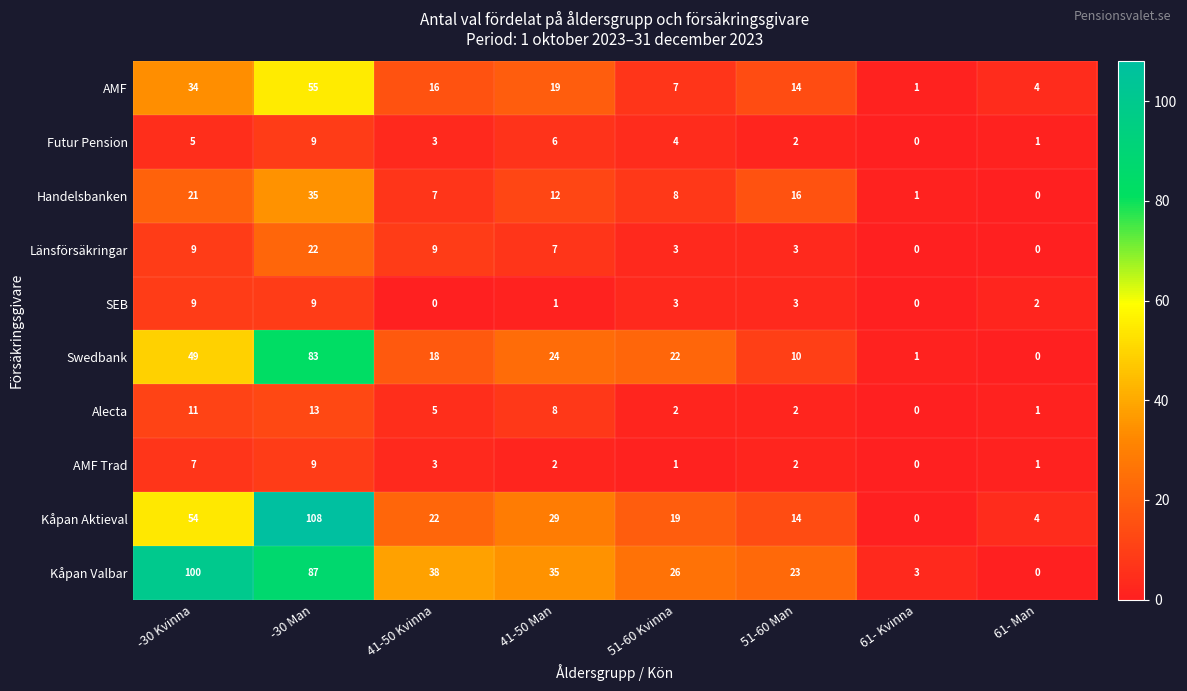

What is the spread (max minus min) of values at -30 Kvinna?

95